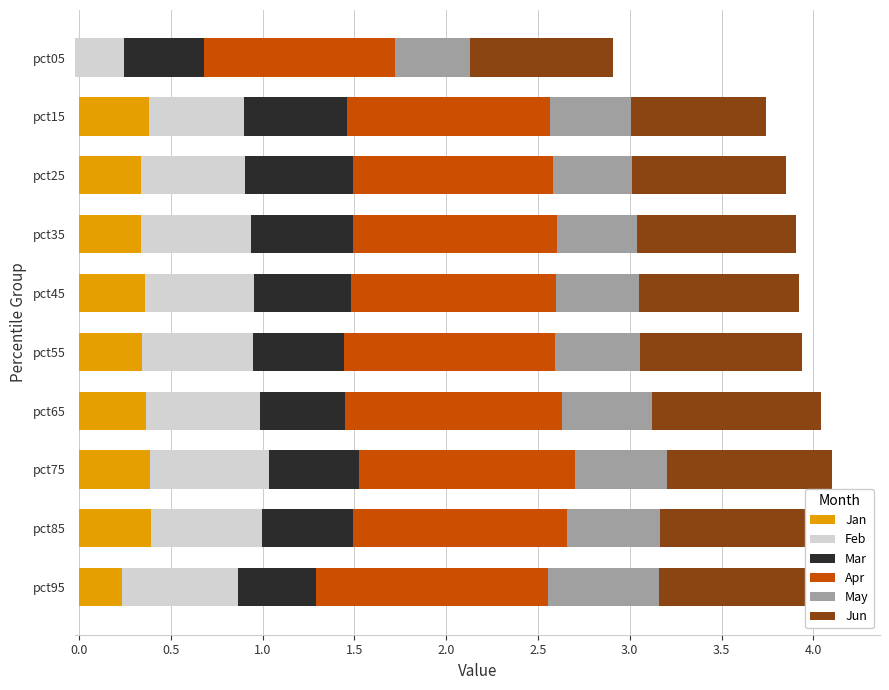

Is it true that May equals 0.1 at pct15?

False